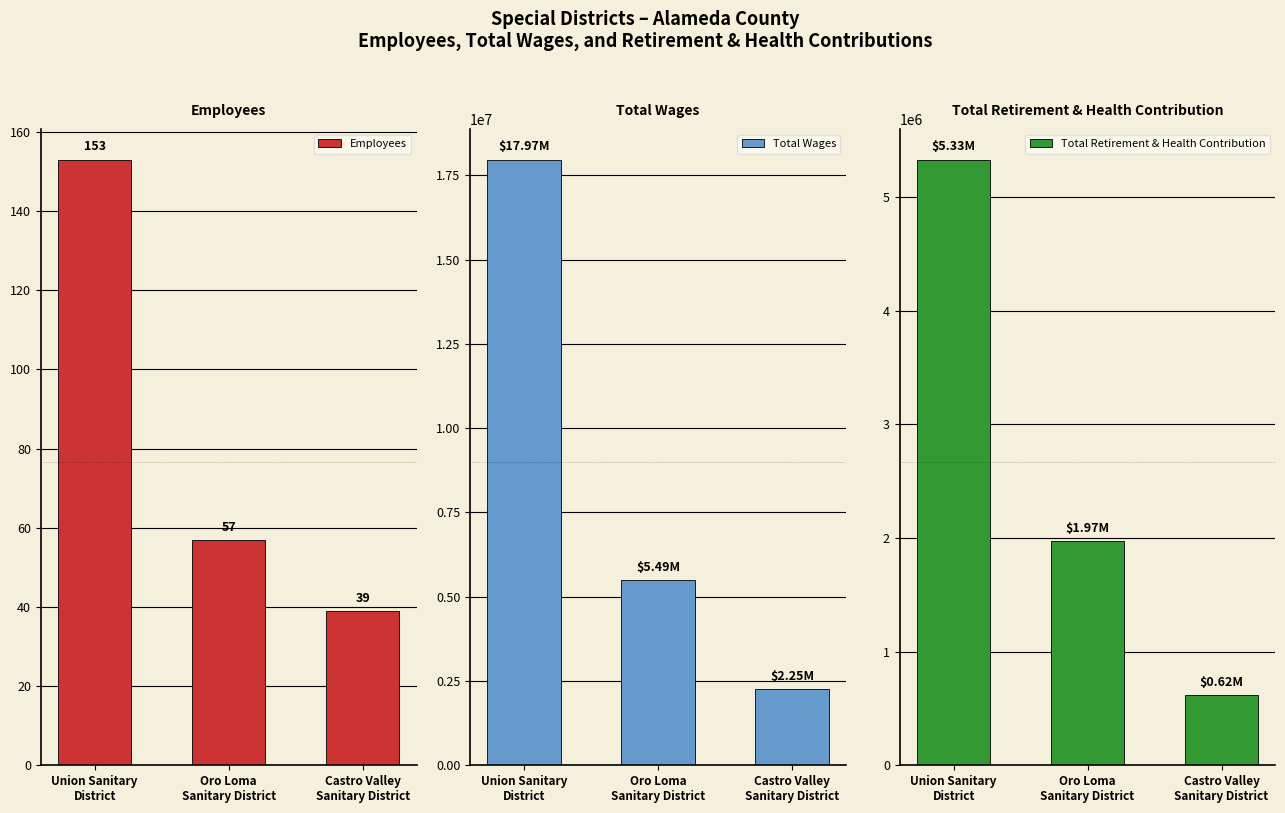

Between Oro Loma
Sanitary District and Castro Valley
Sanitary District, which series saw the biggest shift?

Total Wages